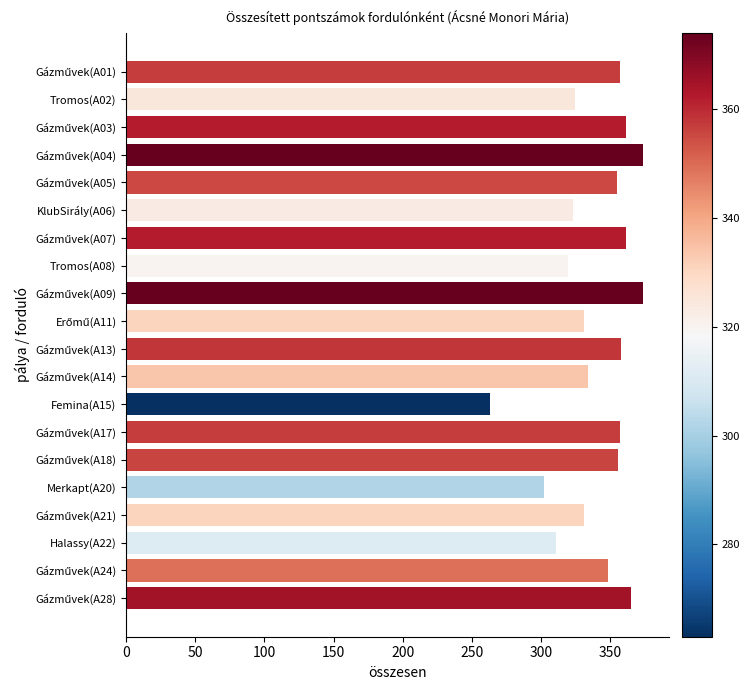

At which category does the chart reach its minimum across all series?

Femina(A15)